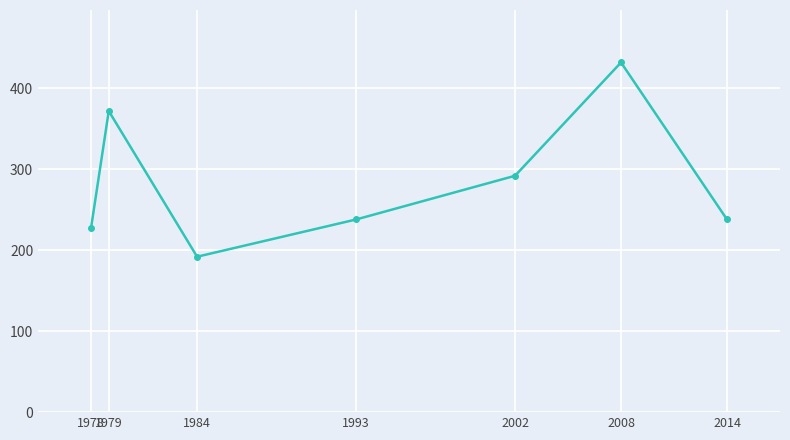

Is this an area chart (filled region under the line)?

No